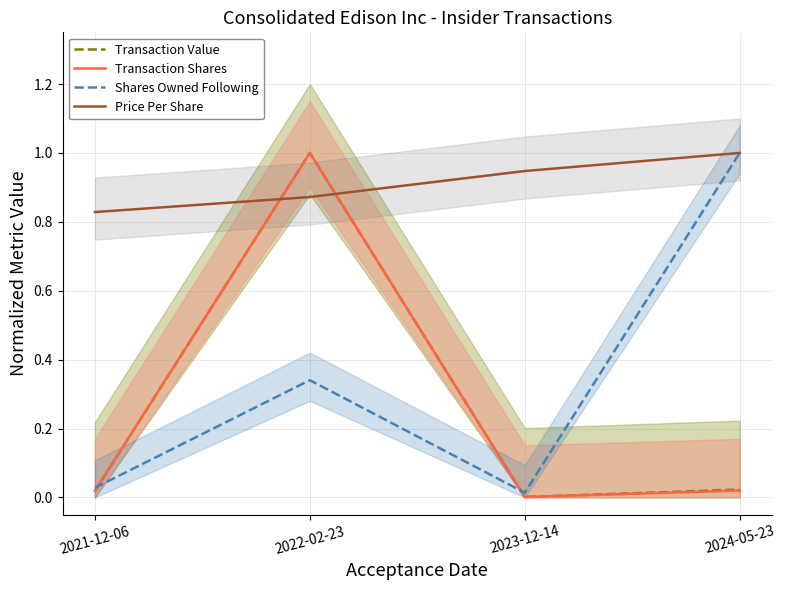

What are all the series names shown in the legend?

Transaction Value, Transaction Shares, Shares Owned Following, Price Per Share